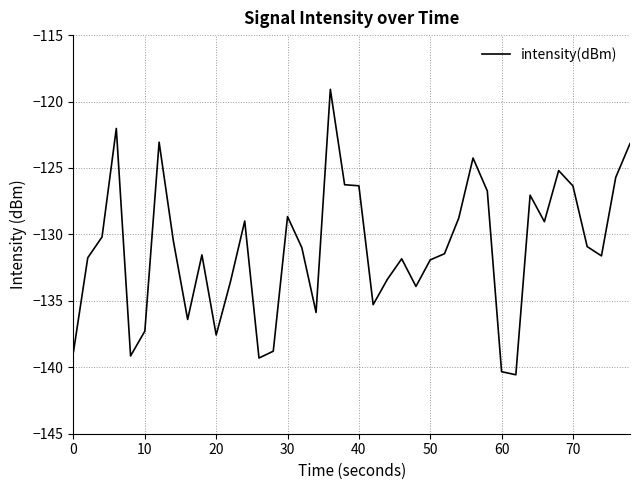

What is the smallest value displayed?

-140.6